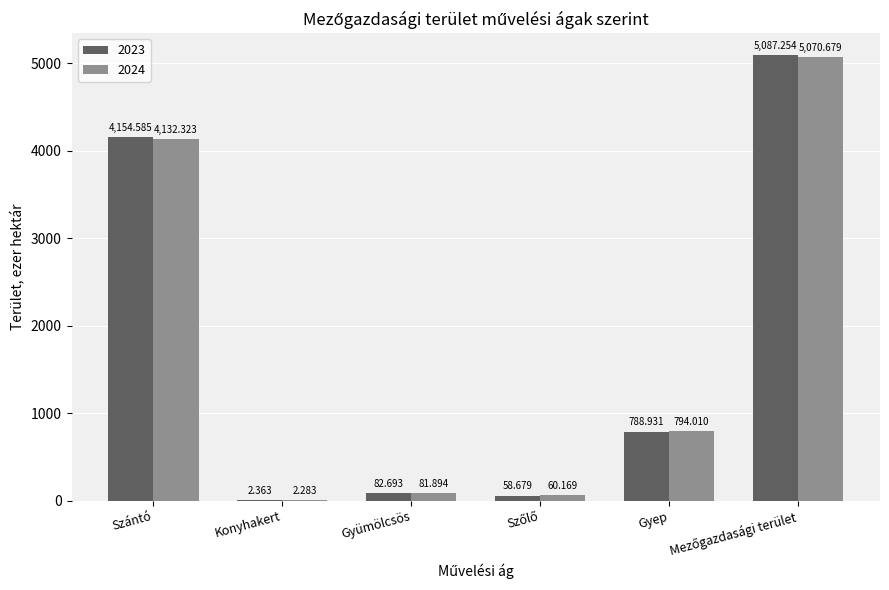

What is the sum of all 2023 values?

10174.5